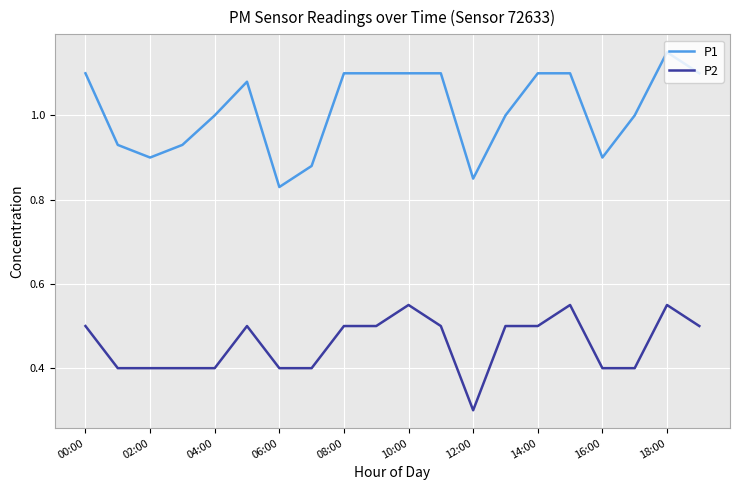

Which series has the widest spread of values?

P1